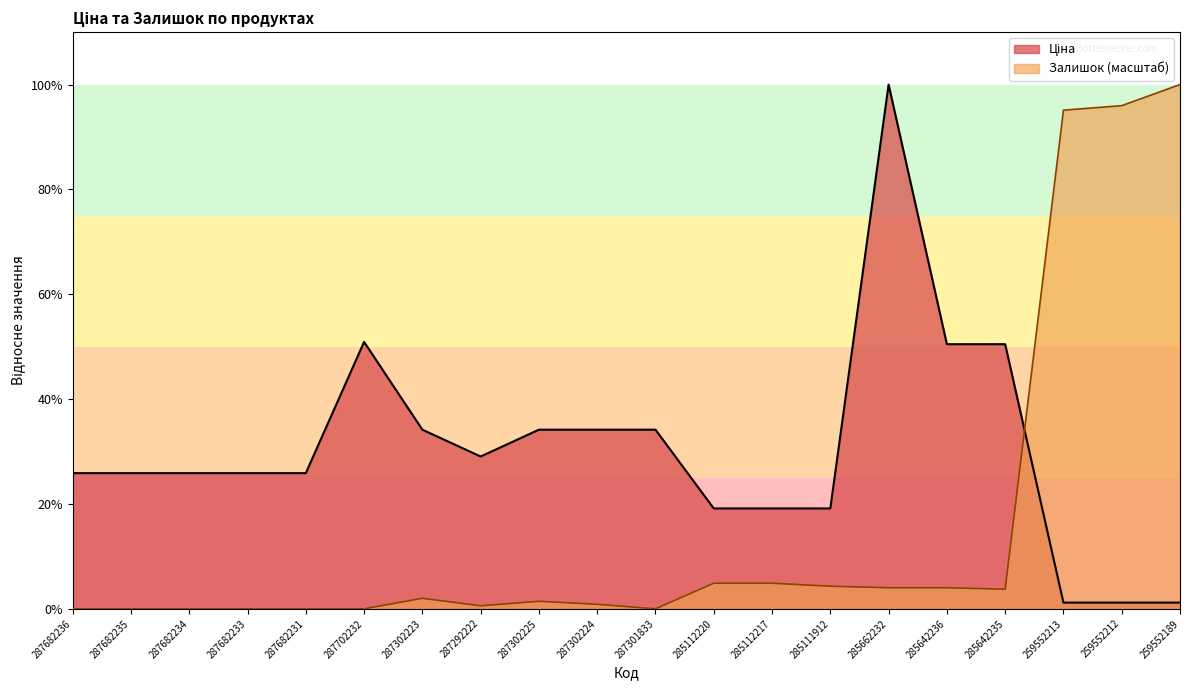

Between which two adjacent categories do Залишок and Ціна first intersect?

285642235 and 259552213